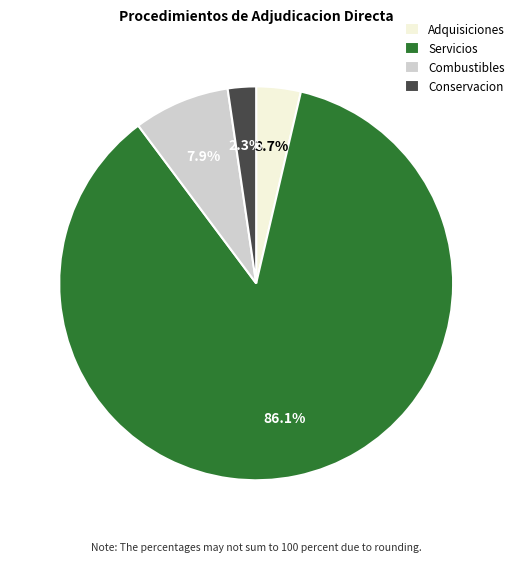

How many slices are in this pie chart?

4